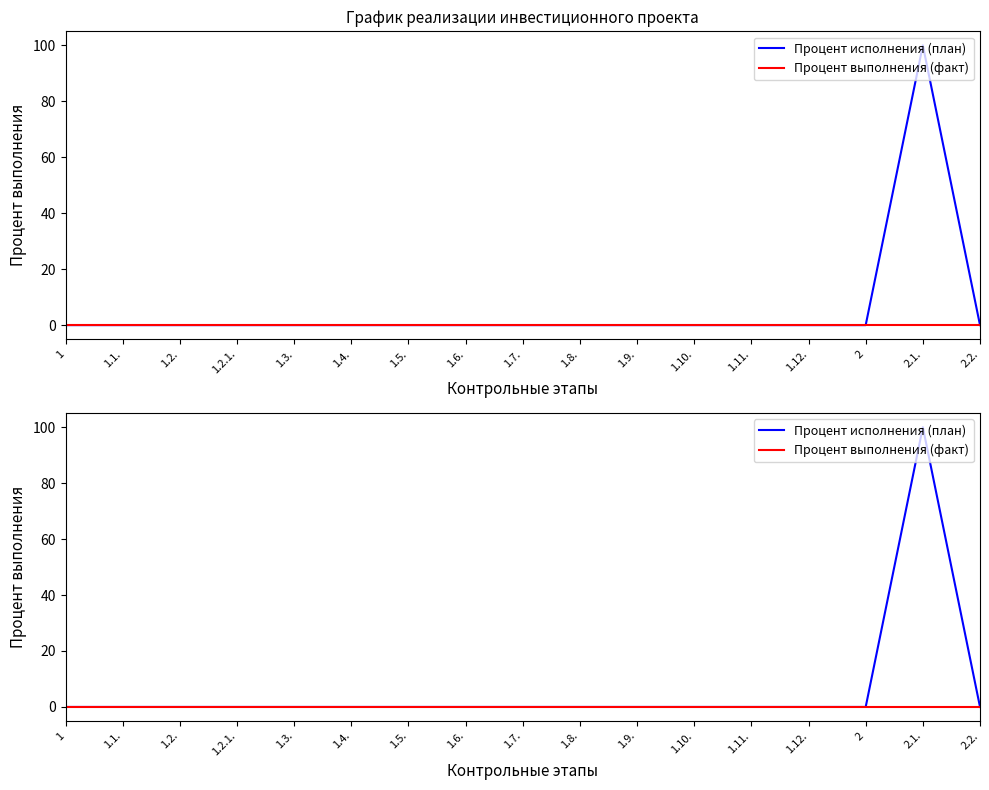

True or false: Процент выполнения (факт) and Процент исполнения (план) intersect in this chart.

False